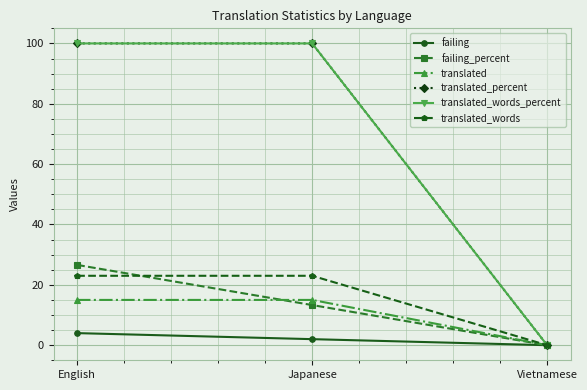

At which category is the sum across all series the highest?

English